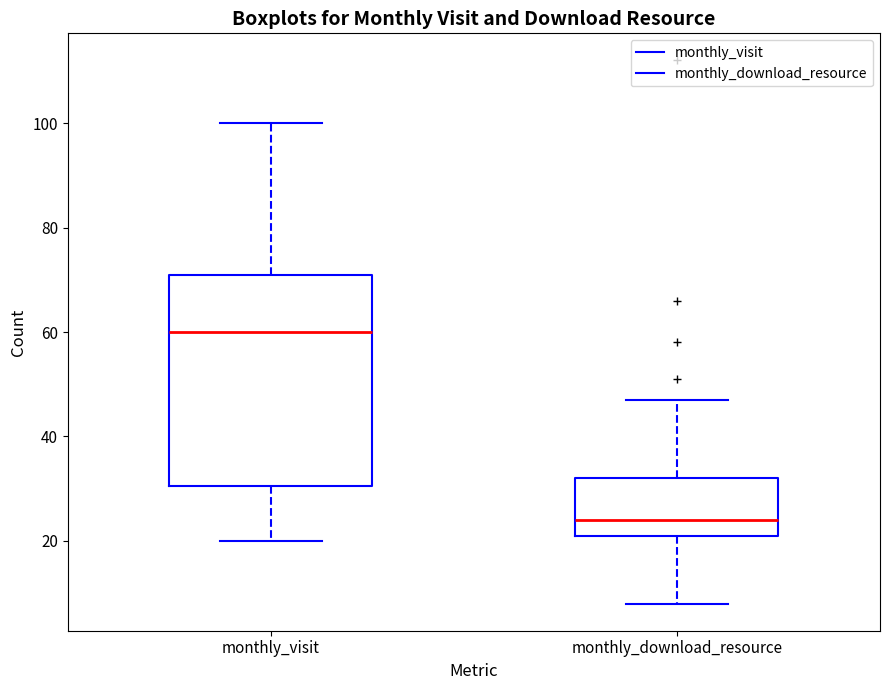

Which box has the lowest median line?

monthly_download_resource